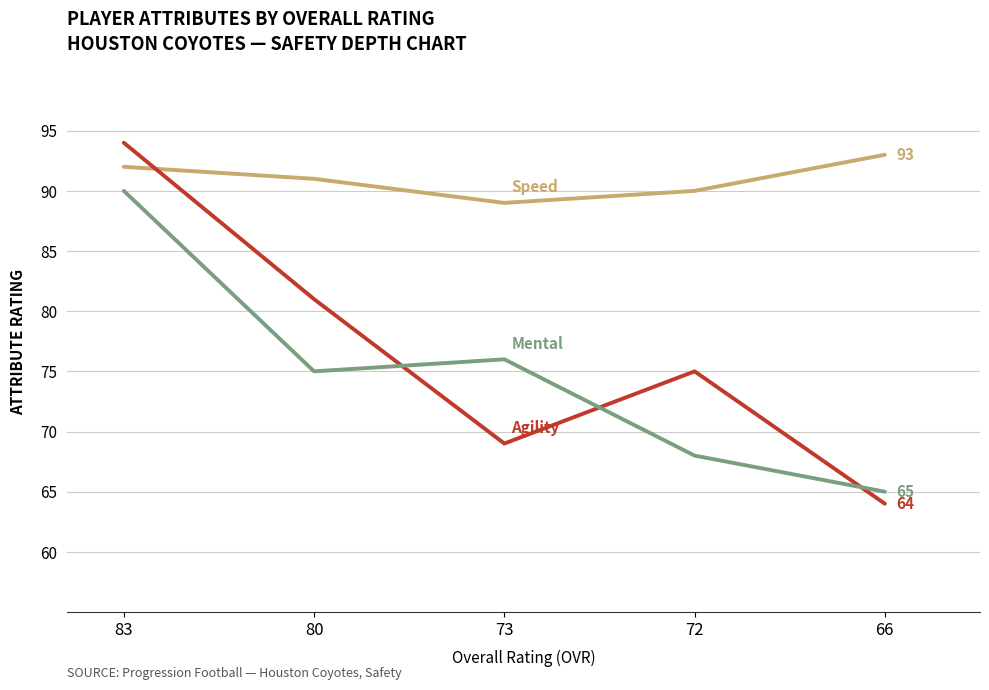

What is the total value across all series at 66?

222